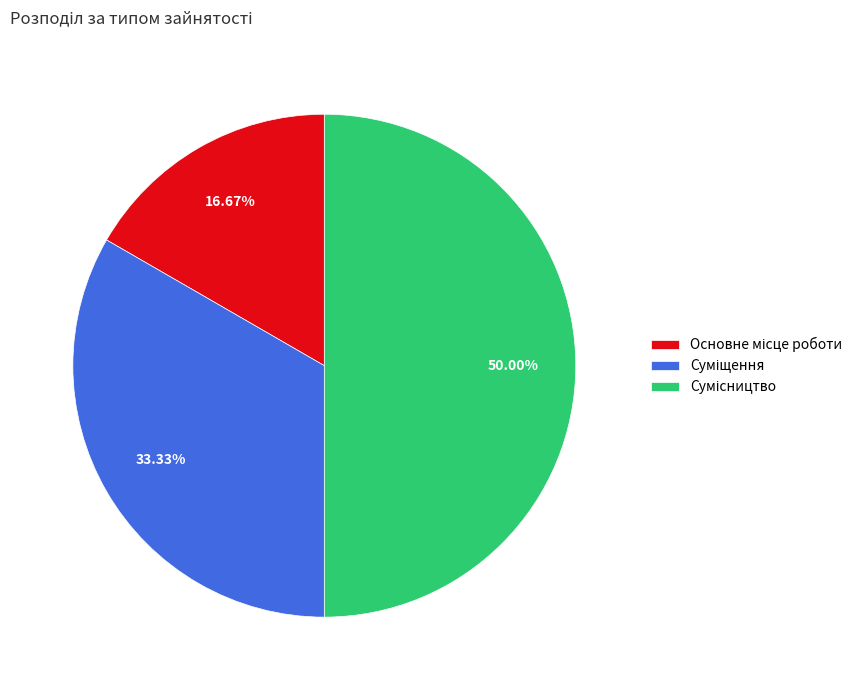

Rank the categories by value from lowest to highest.

Основне місце роботи, Суміщення, Сумісництво